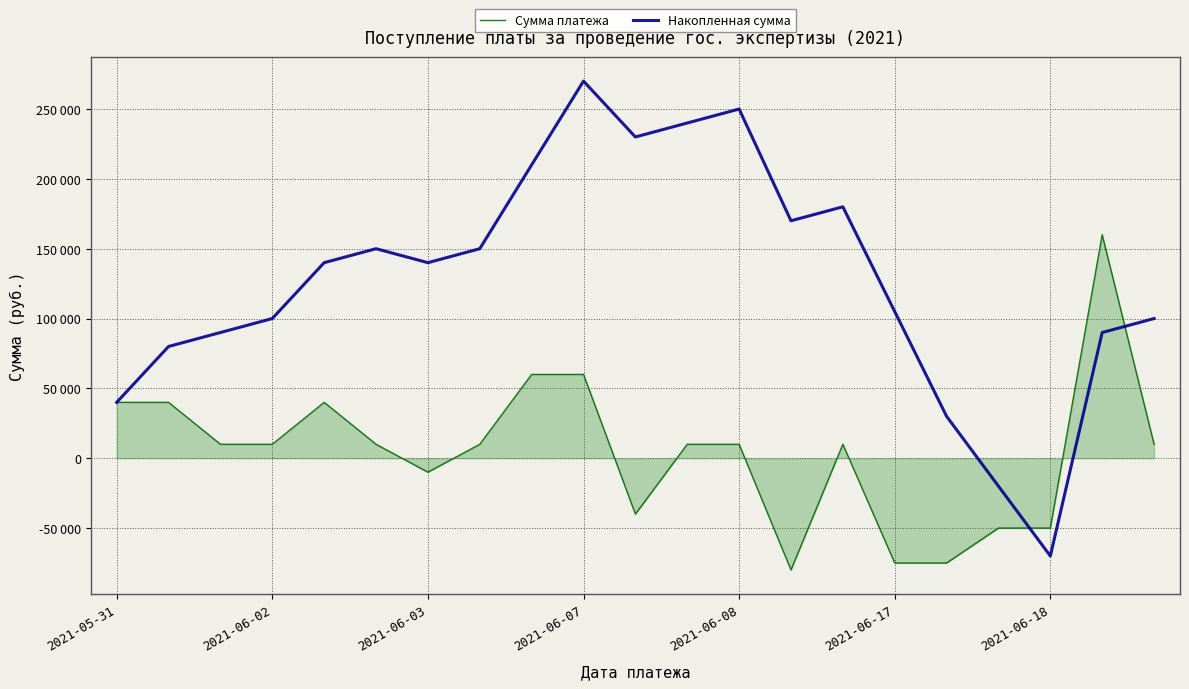

Which label corresponds to the largest value in the chart?

2021-06-07